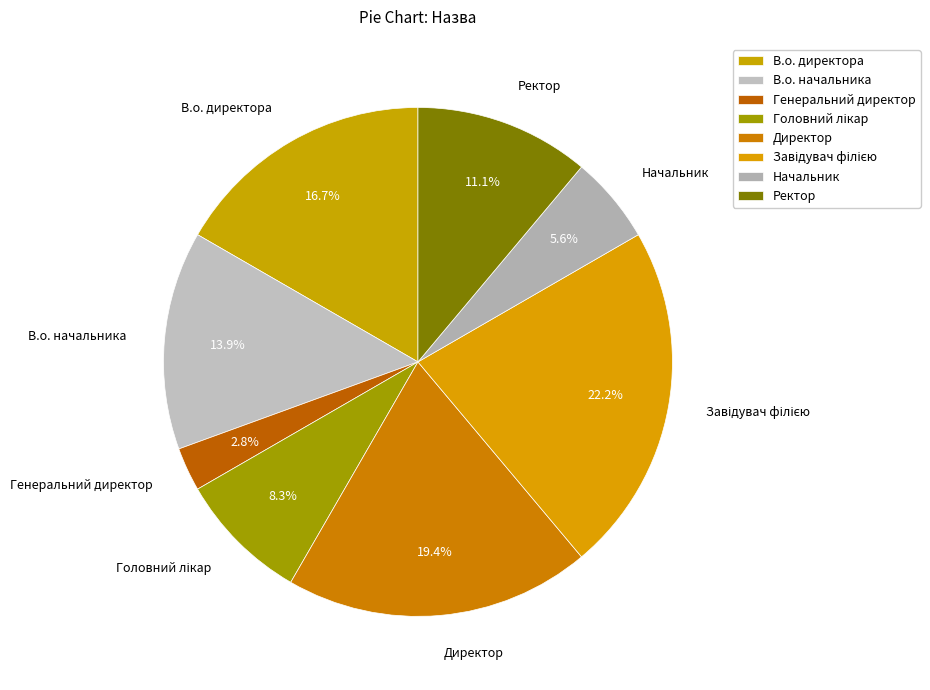

Do В.о. директора and Генеральний директор together represent more than half of the pie?

No